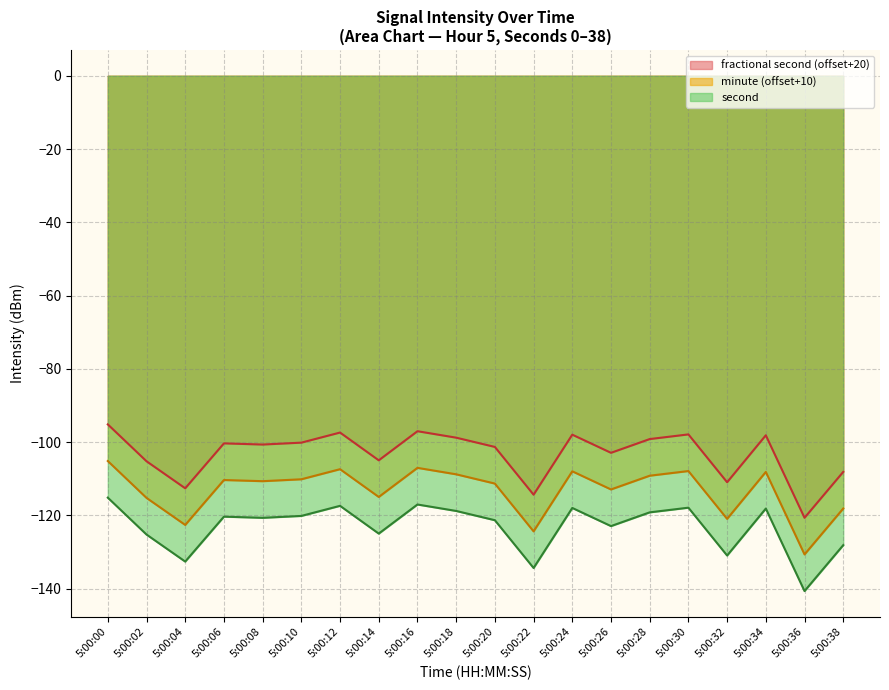

What is the total value across all series at 5:00:26?

-338.7